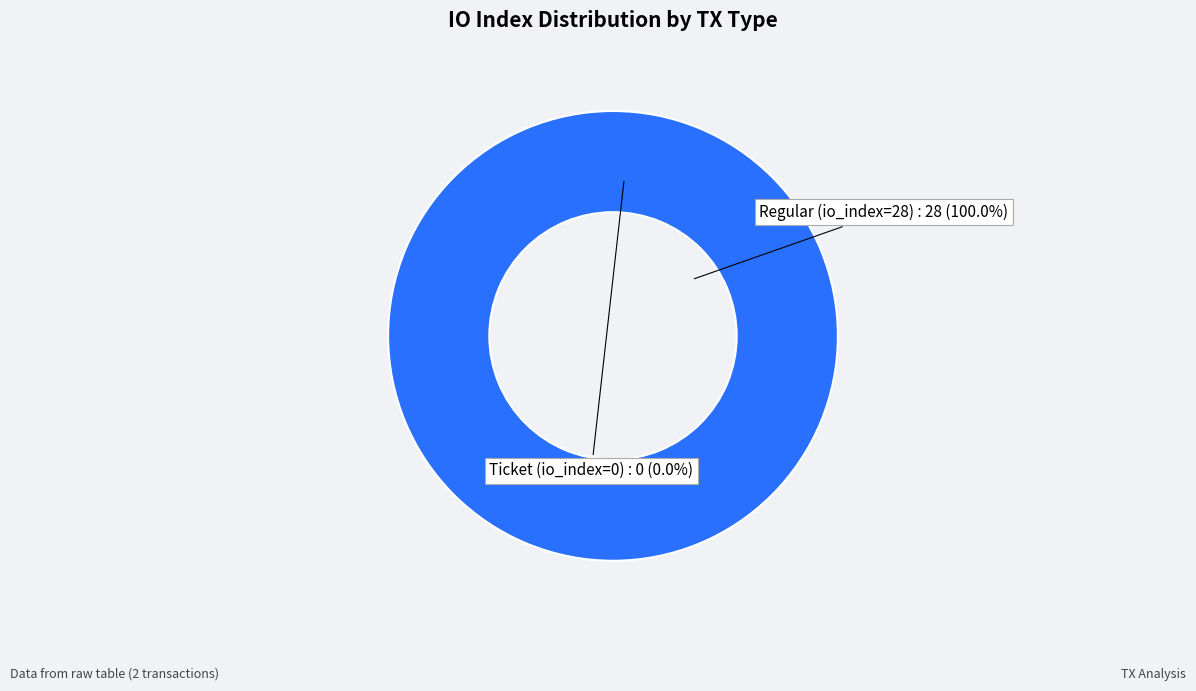

What percentage is NOT represented by Ticket (io_index=0)?

100.0%